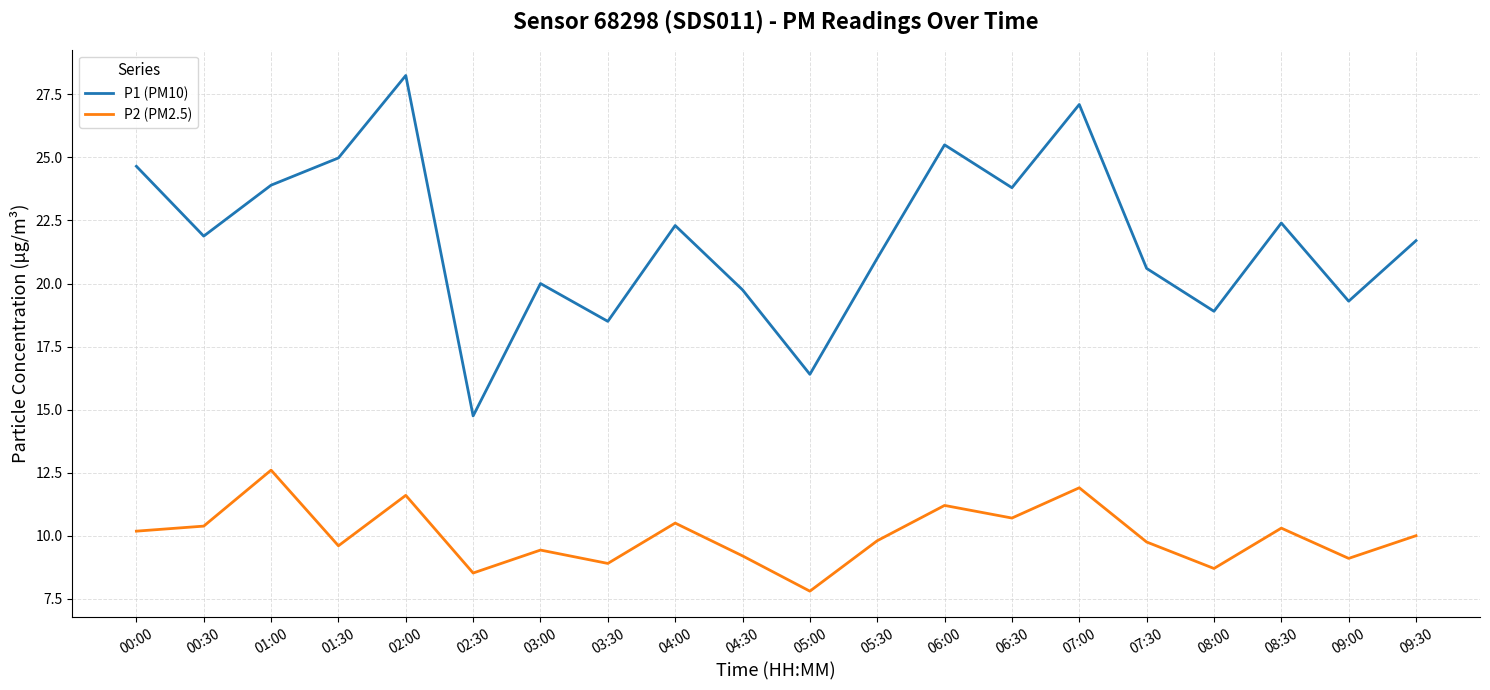

Which series has the largest range (max minus min)?

P1 (PM10)